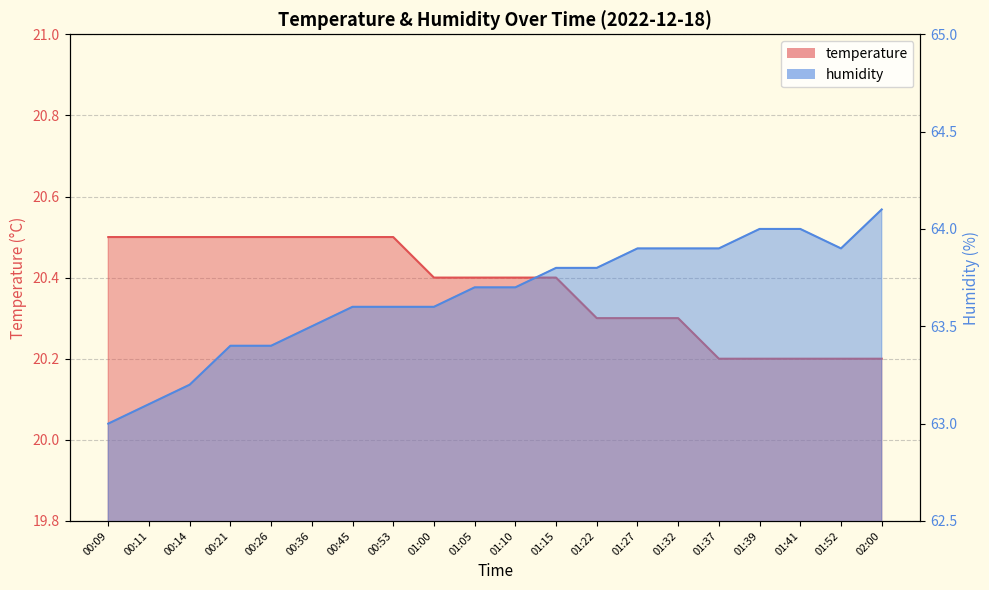

The value of humidity at 01:39 is 64.0. True or false?

True